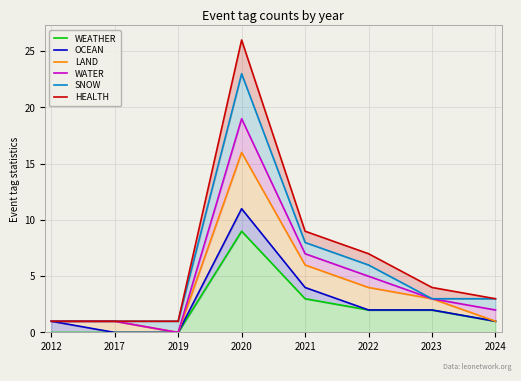

The value of OCEAN at 2017 is 5. True or false?

False